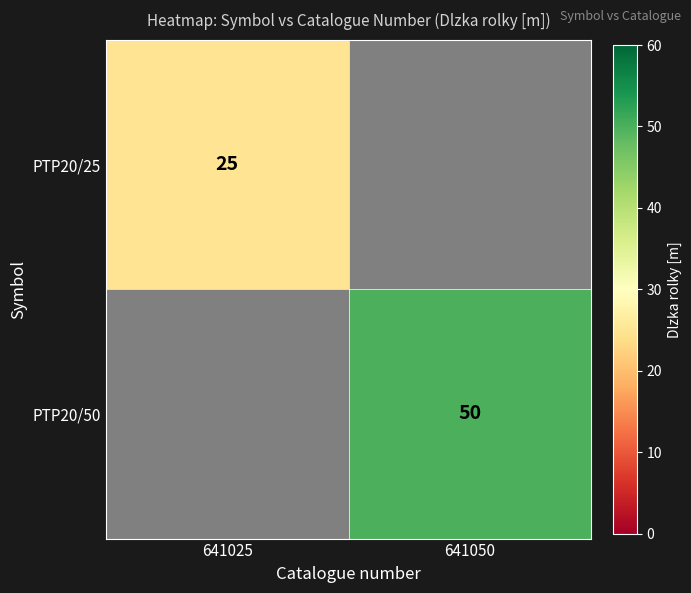

The PTP20/50 series shows 70 at 641050. True or false?

False